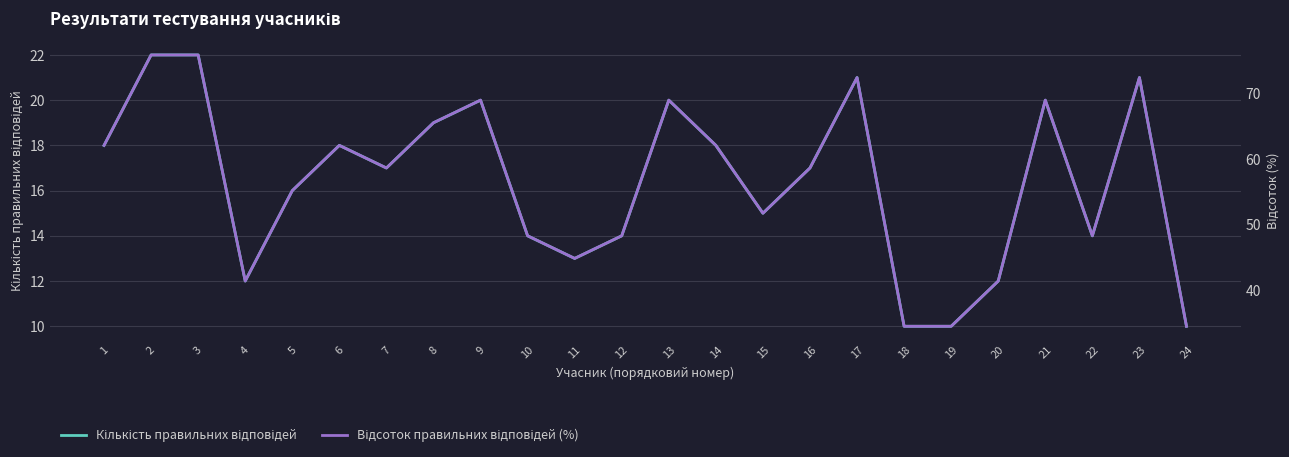

Where is the first local maximum for Відсоток правильних відповідей (%)?

6